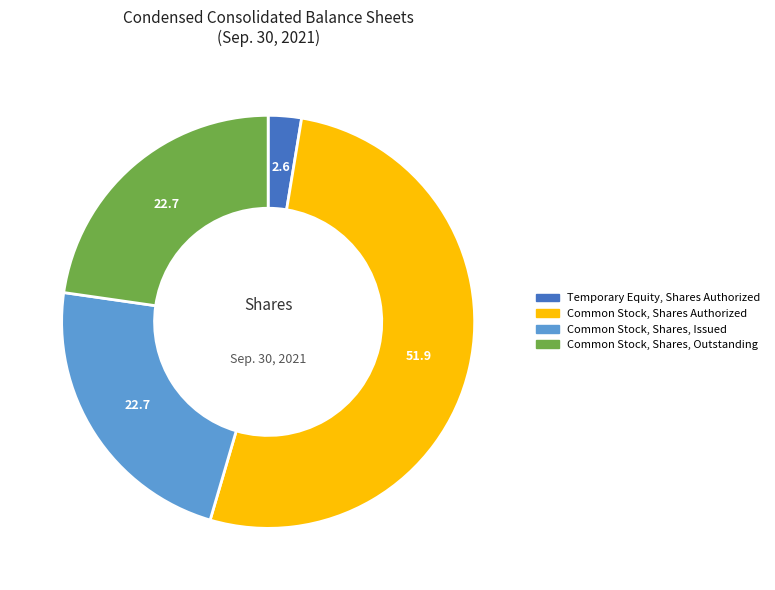

Is there a majority slice in this chart?

Yes